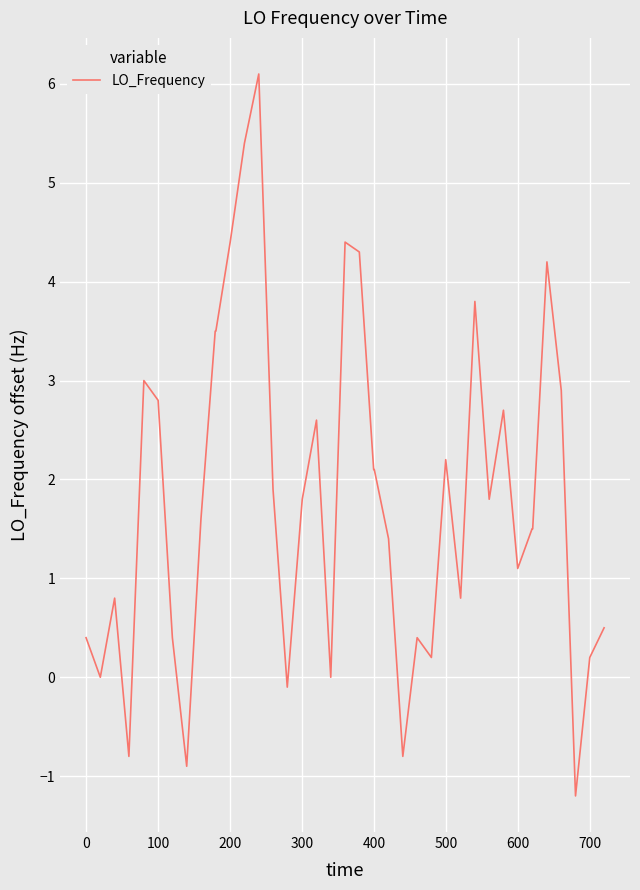

What is the smallest value displayed?

-1.2